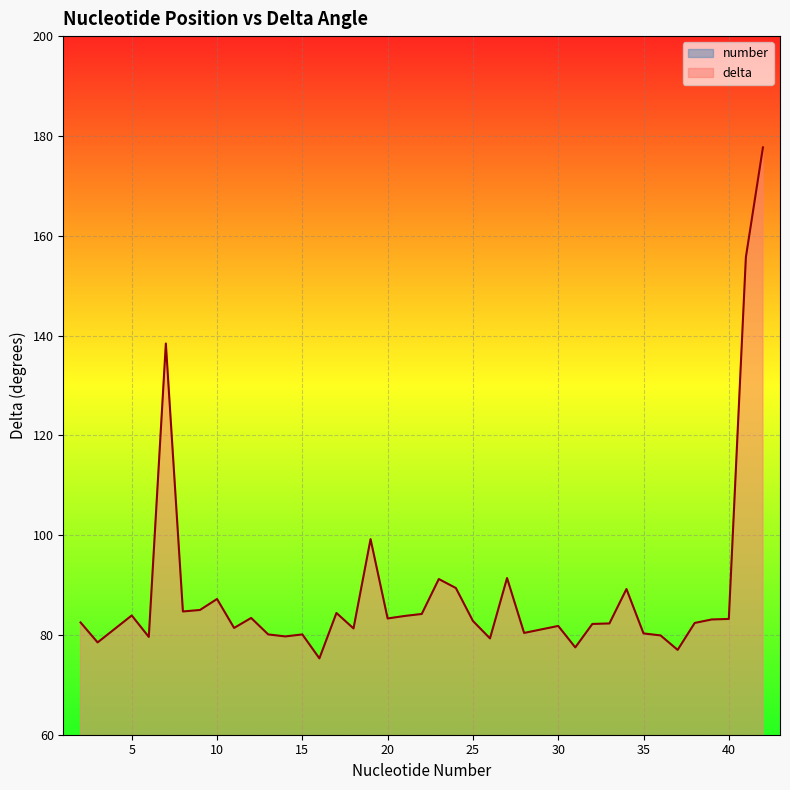

Is it true that delta equals 82.8 at 25?

True